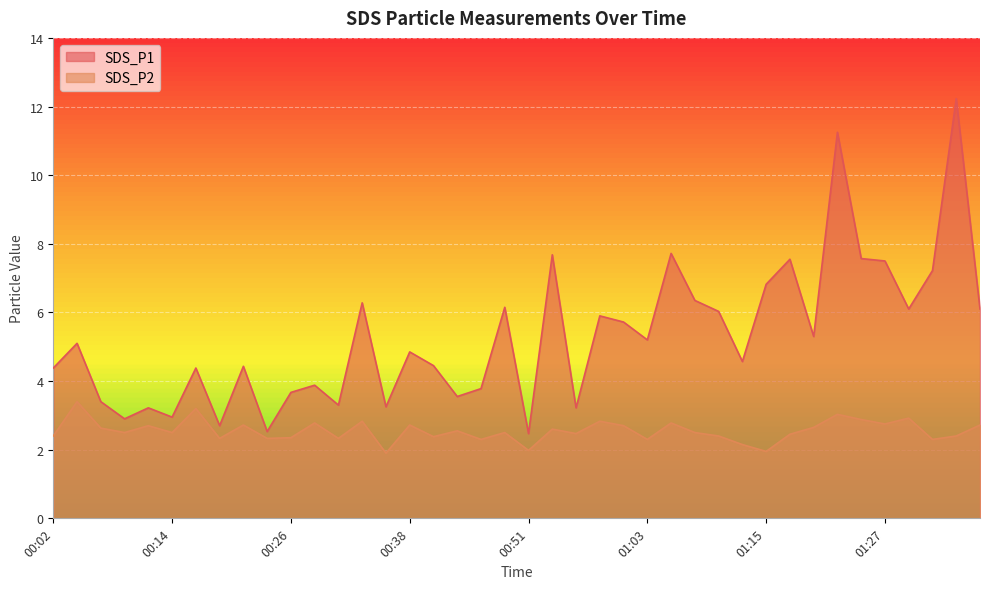

What is the sum of the SDS_P2 values at 00:43 and 01:27?

5.3